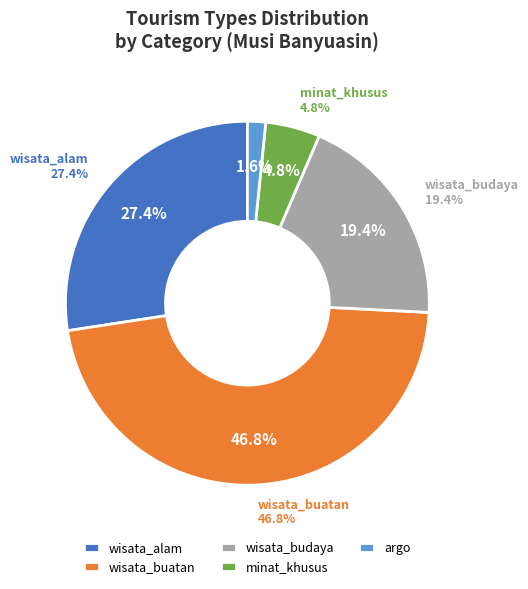

The wisata_buatan slice represents 47% of the pie. True or false?

True